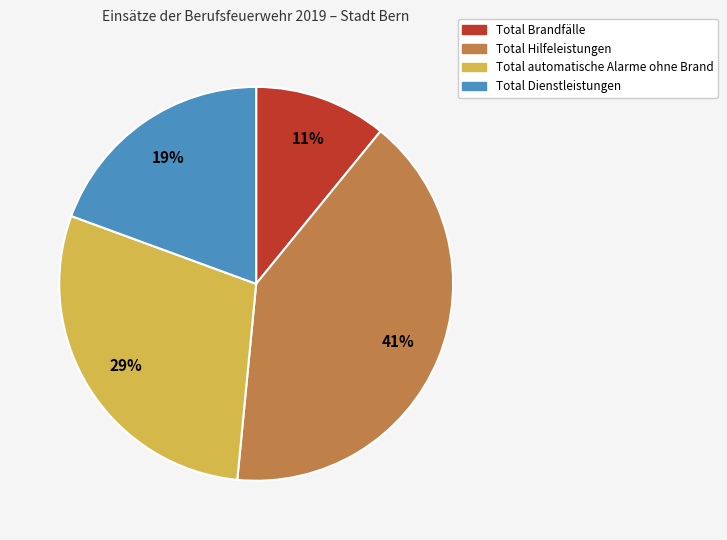

Rank the categories by value from highest to lowest.

Total Hilfeleistungen, Total automatische Alarme ohne Brand, Total Dienstleistungen, Total Brandfälle